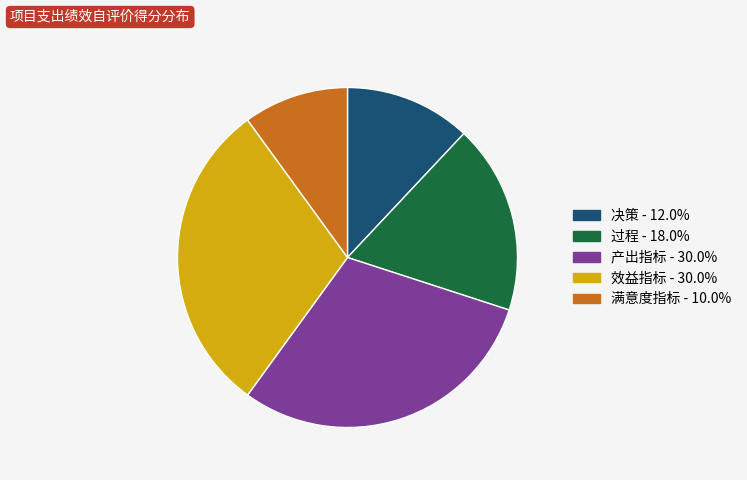

Is there a majority slice in this chart?

No